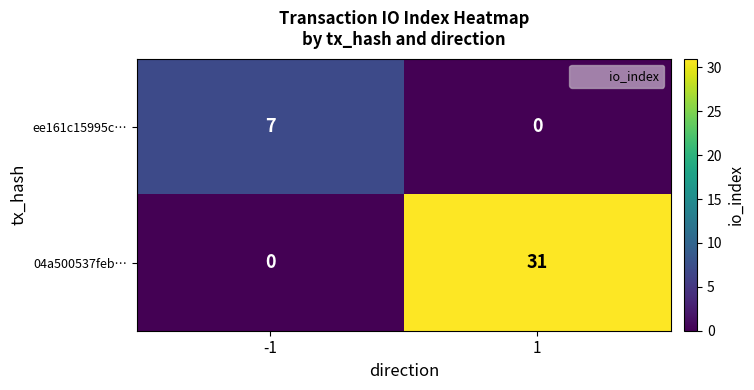

Which series has the widest spread of values?

04a500537feb…